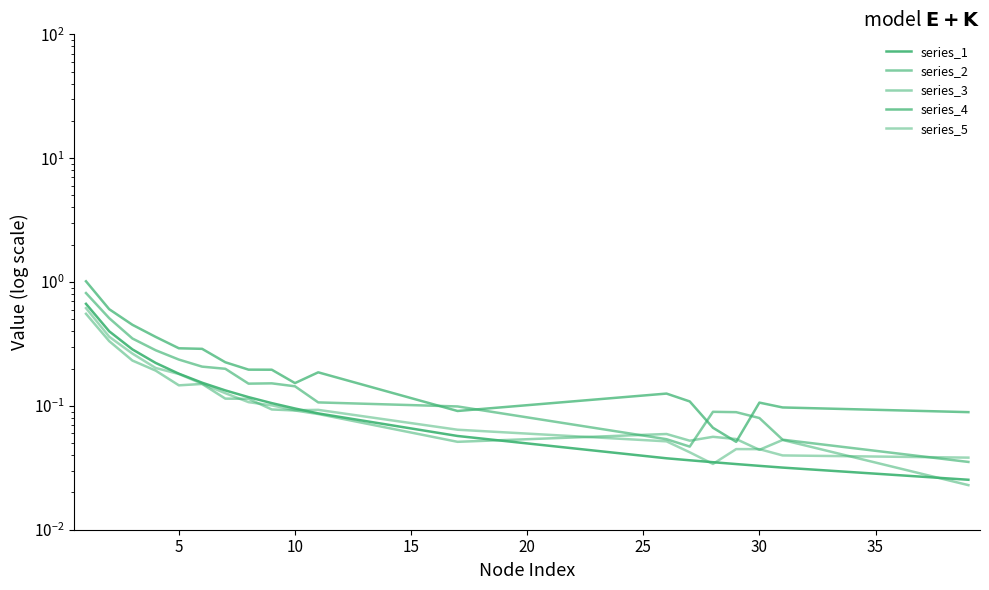

True or false: series_4 has a value of 0.5 at 20.

False